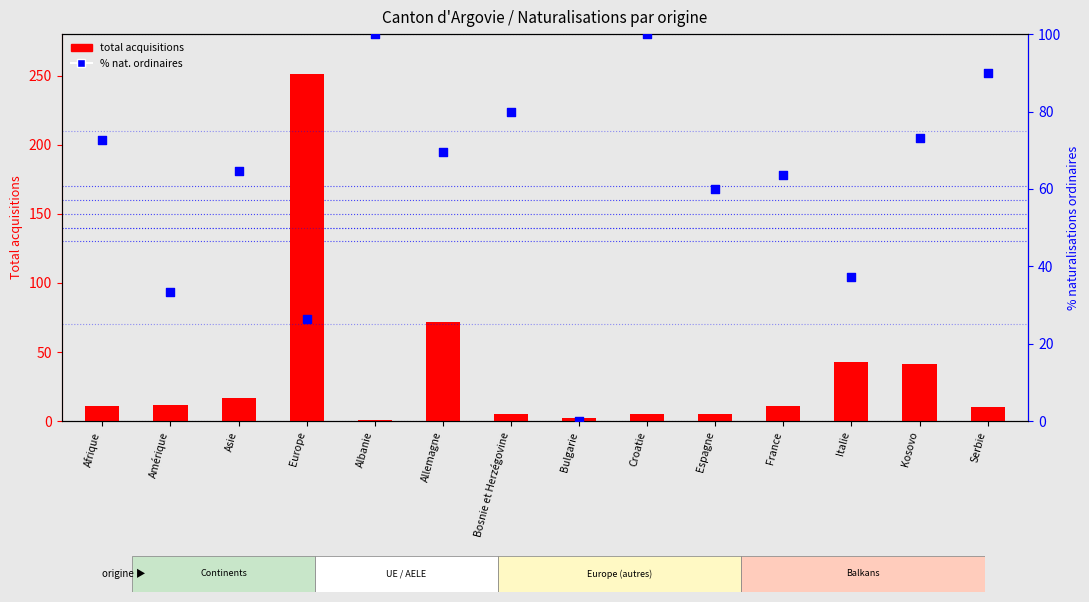

Which series reaches the minimum Y coordinate?

% naturalisations ordinaires